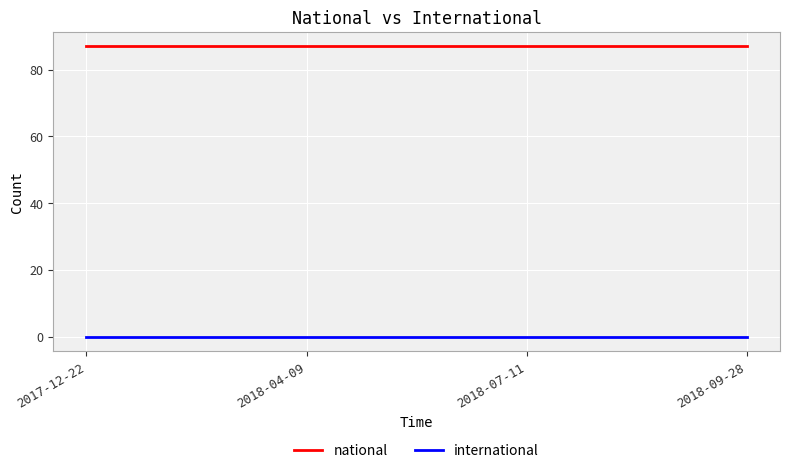

True or false: international and national cross at least once.

False